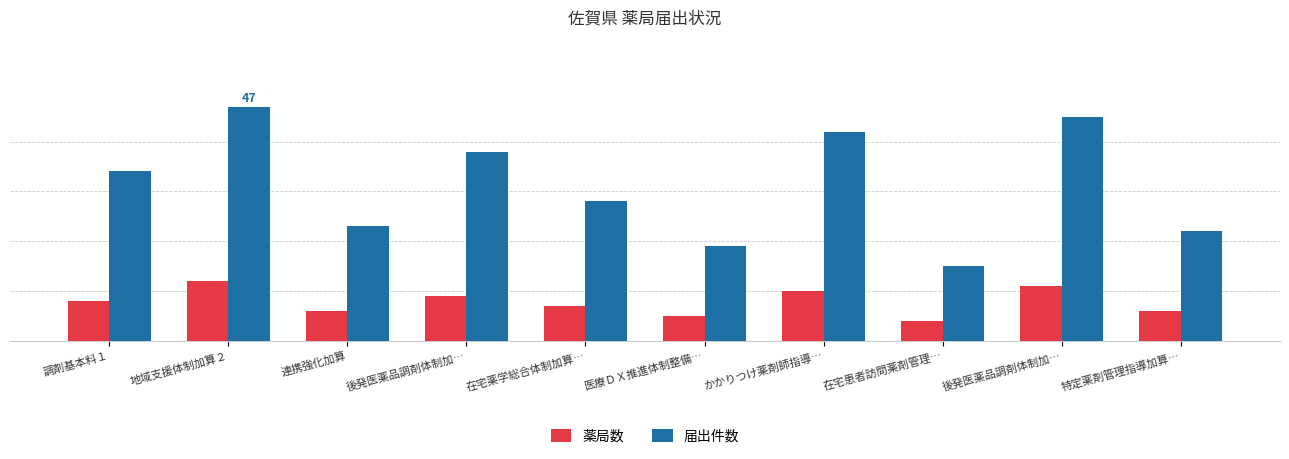

Reading left to right, extract all data points from this chart.

薬局数: 8	12	6	9	7	5	10	4	11	6
届出件数: 34	47	23	38	28	19	42	15	45	22